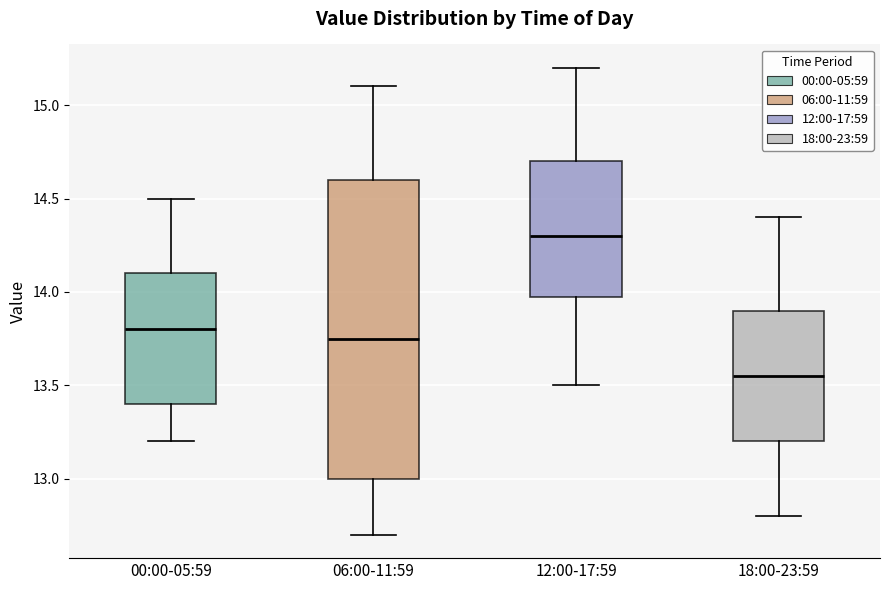

Where does the upper whisker of the box for 12:00-17:59 end on the y-axis? The values are not printed on the chart, so give them approximately, as read against the axis.

15.20